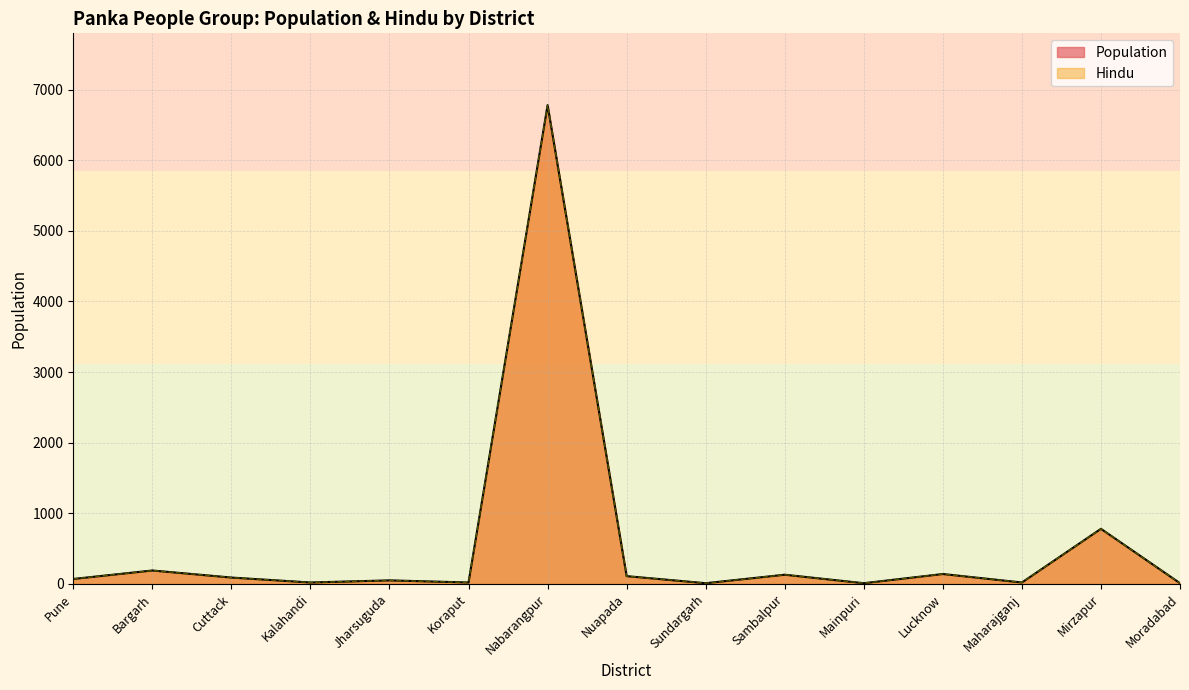

Reading left to right, list all the values displayed in this chart.

Population: Pune=70	Bargarh=190	Cuttack=90	Kalahandi=20	Jharsuguda=50	Koraput=20	Nabarangpur=6780	Nuapada=110	Sundargarh=10	Sambalpur=130	Mainpuri=10	Lucknow=140	Maharajganj=20	Mirzapur=780	Moradabad=10
Hindu: Pune=70	Bargarh=190	Cuttack=90	Kalahandi=20	Jharsuguda=50	Koraput=20	Nabarangpur=6780	Nuapada=110	Sundargarh=10	Sambalpur=130	Mainpuri=10	Lucknow=140	Maharajganj=20	Mirzapur=780	Moradabad=10